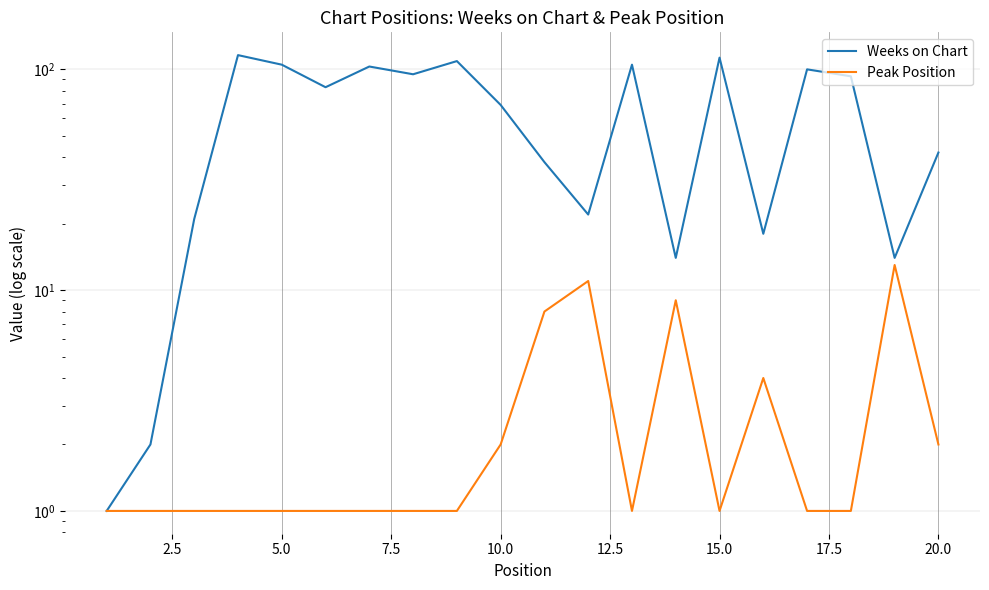

How many lines are shown in the chart?

2